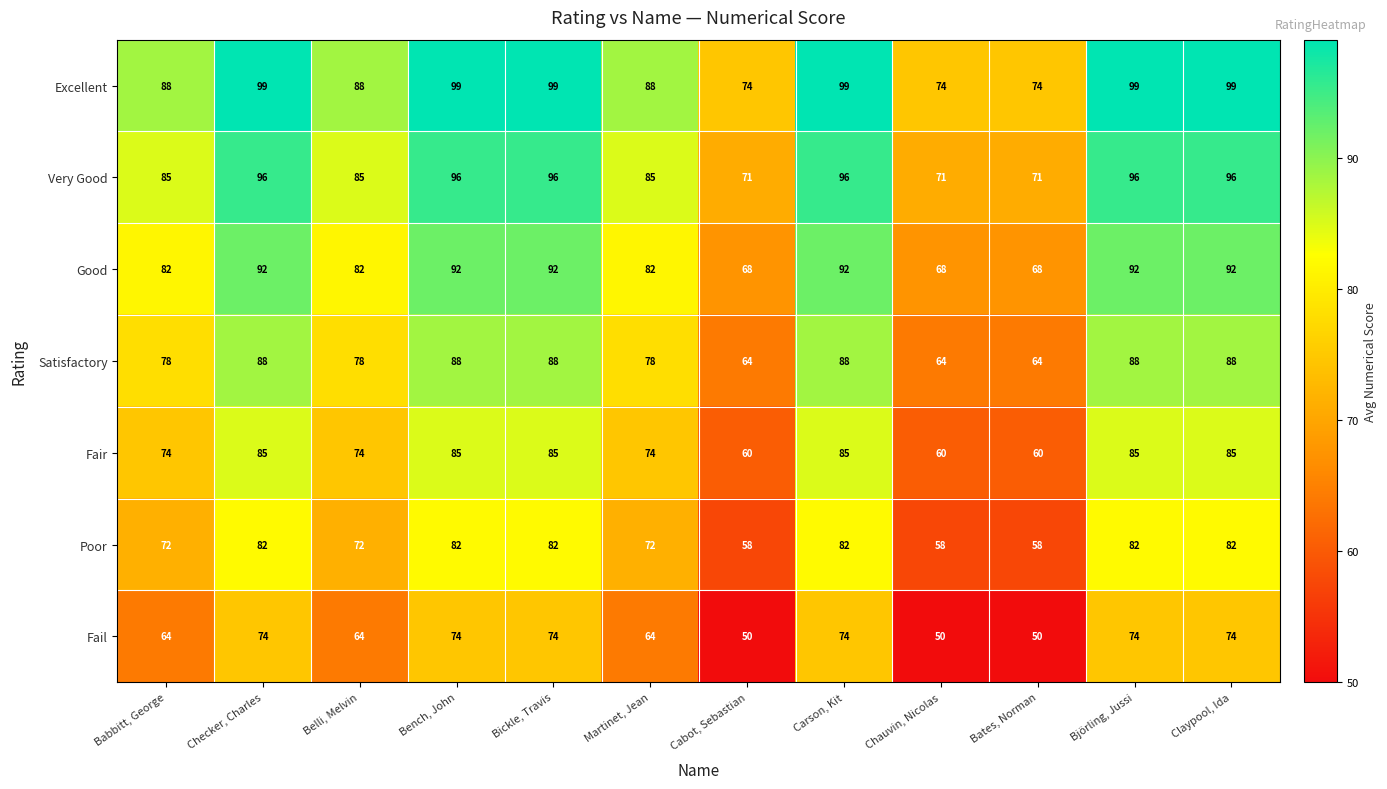

Rank the series at Carson, Kit from highest to lowest value.

Excellent, Very Good, Good, Satisfactory, Fair, Poor, Fail